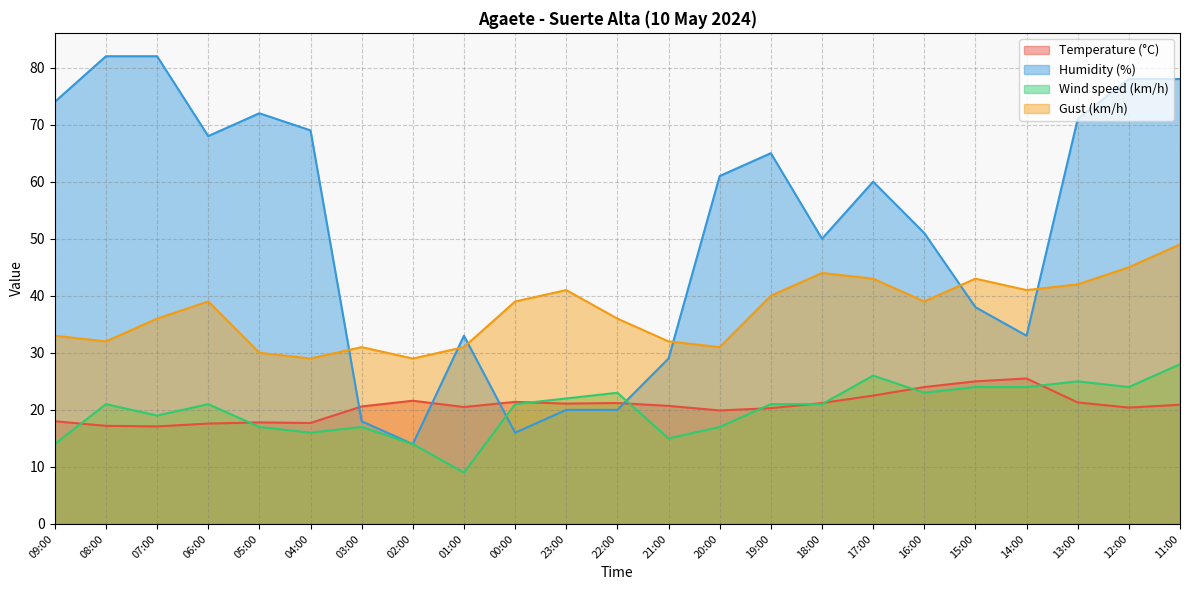

Reading right to left, extract all data points from this chart.

Temperature (°C): 11:00=20.9	12:00=20.4	13:00=21.3	14:00=25.5	15:00=25.0	16:00=24.0	17:00=22.5	18:00=21.2	19:00=20.3	20:00=19.9	21:00=20.7	22:00=21.2	23:00=21.1	00:00=21.4	01:00=20.5	02:00=21.6	03:00=20.6	04:00=17.7	05:00=17.8	06:00=17.6	07:00=17.1	08:00=17.2	09:00=18.0
Humidity (%): 11:00=78.0	12:00=78.0	13:00=71.0	14:00=33.0	15:00=38.0	16:00=51.0	17:00=60.0	18:00=50.0	19:00=65.0	20:00=61.0	21:00=29.0	22:00=20.0	23:00=20.0	00:00=16.0	01:00=33.0	02:00=14.0	03:00=18.0	04:00=69.0	05:00=72.0	06:00=68.0	07:00=82.0	08:00=82.0	09:00=74.0
Wind speed (km/h): 11:00=28.0	12:00=24.0	13:00=25.0	14:00=24.0	15:00=24.0	16:00=23.0	17:00=26.0	18:00=21.0	19:00=21.0	20:00=17.0	21:00=15.0	22:00=23.0	23:00=22.0	00:00=21.0	01:00=9.0	02:00=14.0	03:00=17.0	04:00=16.0	05:00=17.0	06:00=21.0	07:00=19.0	08:00=21.0	09:00=14.0
Gust (km/h): 11:00=49.0	12:00=45.0	13:00=42.0	14:00=41.0	15:00=43.0	16:00=39.0	17:00=43.0	18:00=44.0	19:00=40.0	20:00=31.0	21:00=32.0	22:00=36.0	23:00=41.0	00:00=39.0	01:00=31.0	02:00=29.0	03:00=31.0	04:00=29.0	05:00=30.0	06:00=39.0	07:00=36.0	08:00=32.0	09:00=33.0